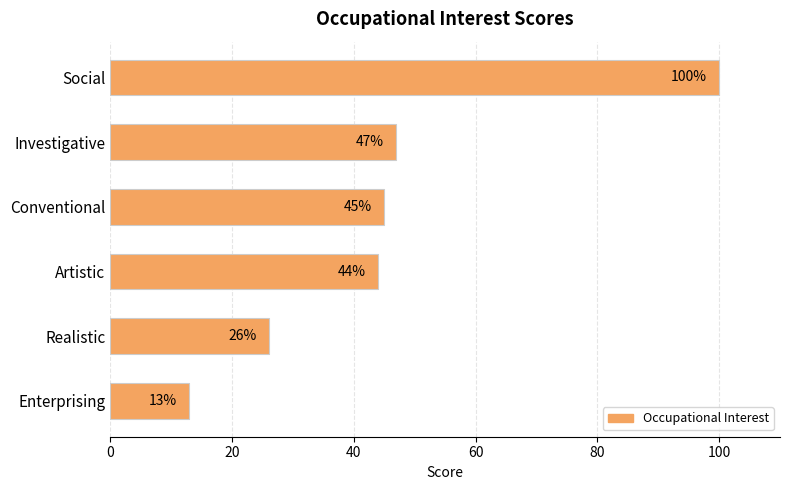

Rank the categories by value from highest to lowest.

Social, Investigative, Conventional, Artistic, Realistic, Enterprising